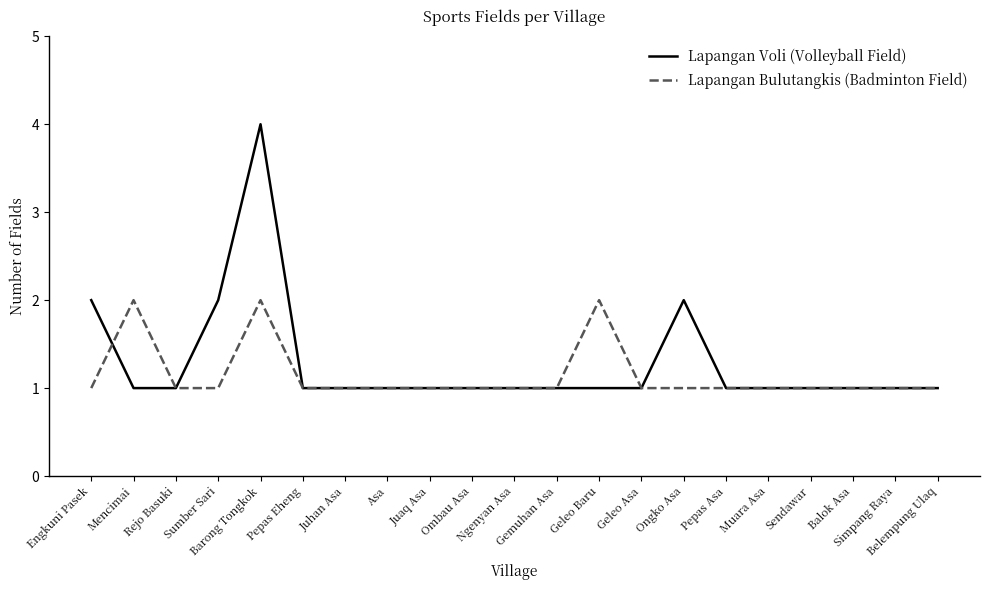

Which series has the widest spread of values?

Lapangan Voli (Volleyball Field)